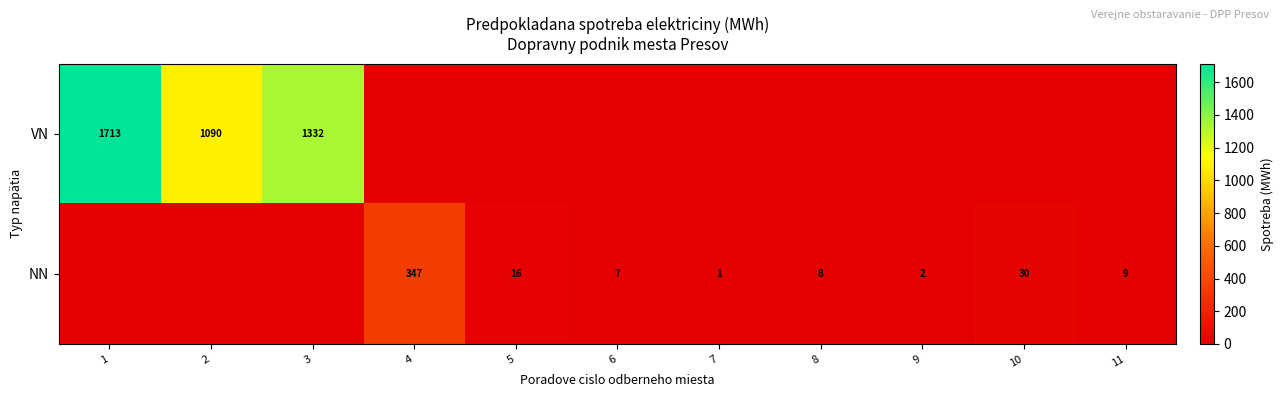

The NN series shows 16 at 5. True or false?

True